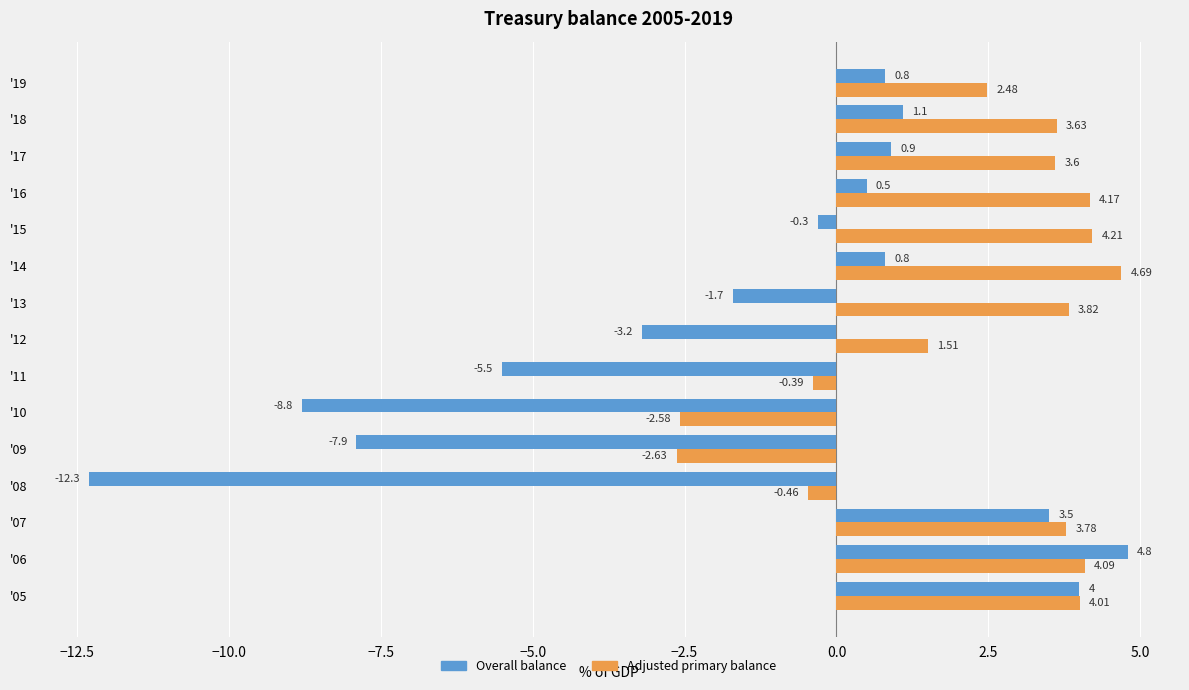

What is the difference between the second highest and minimum values in the Overall balance series?

16.3